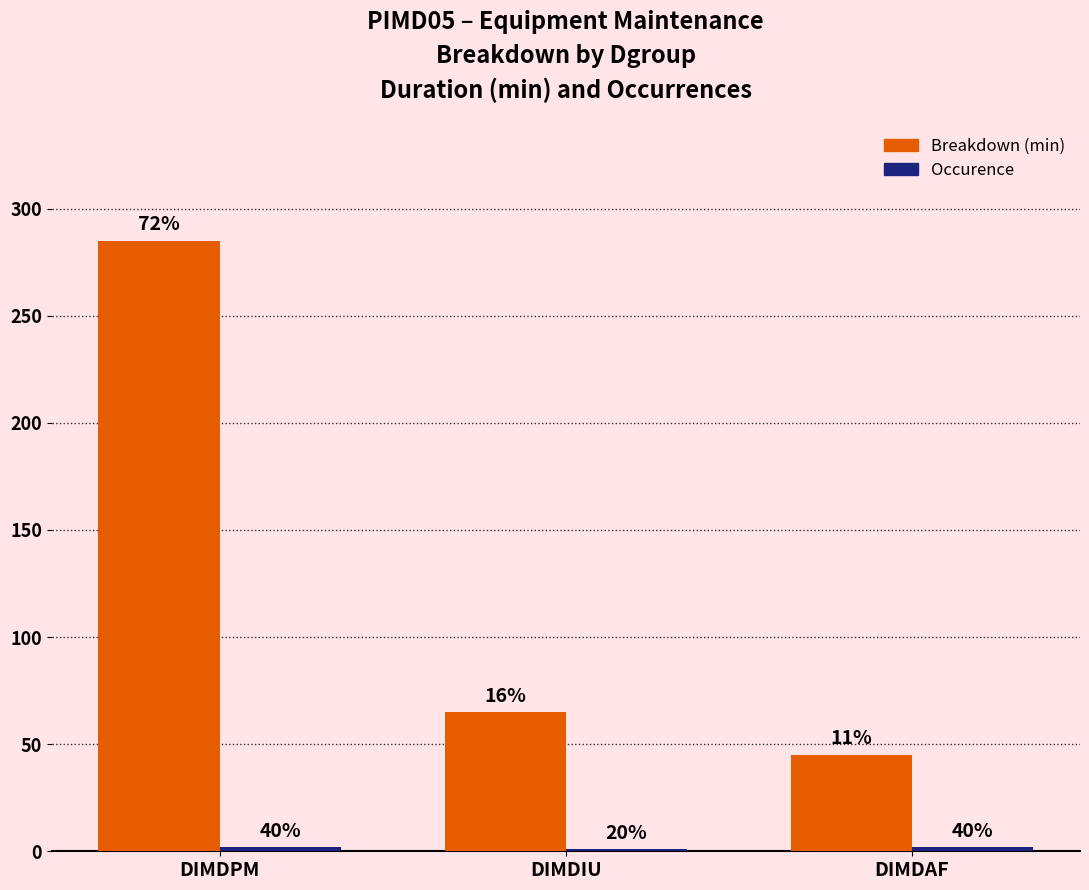

What is the label of the 1st bar from the right?

DIMDAF